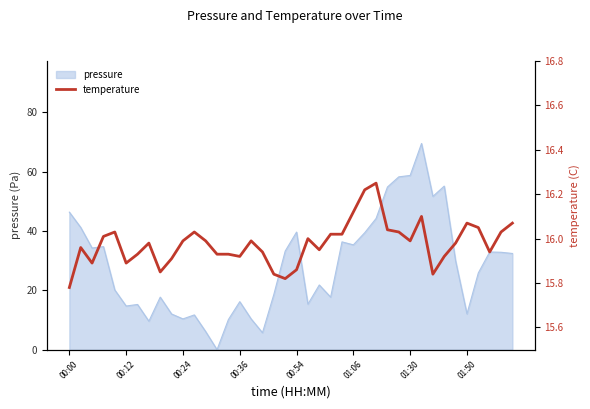

True or false: pressure has a value of 14.7 at 00:12.

True